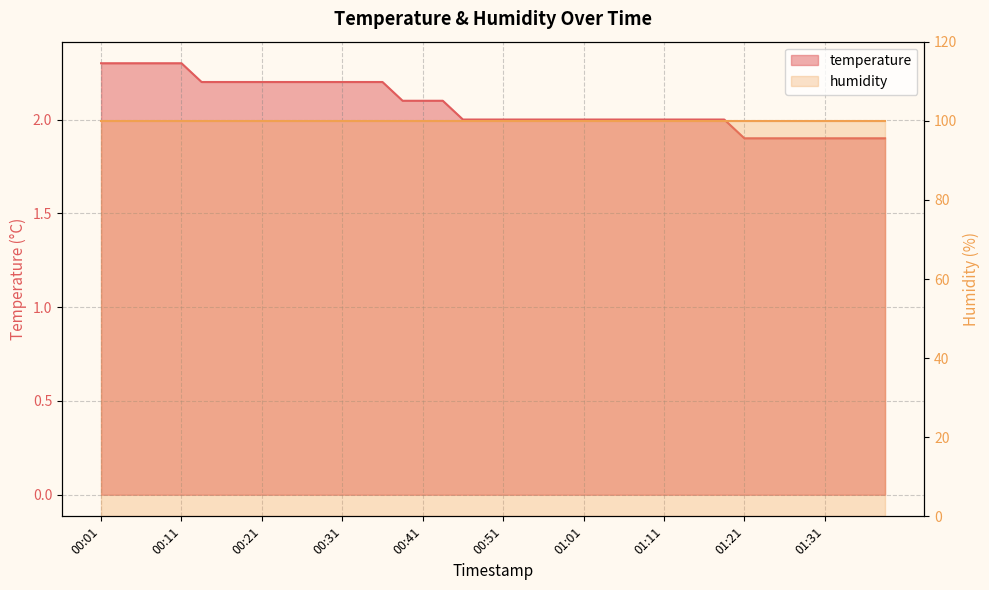

Reading left to right, extract all data points from this chart.

2.3	2.3	2.3	2.3	2.3	2.2	2.2	2.2	2.2	2.2	2.2	2.2	2.2	2.2	2.2	2.1	2.1	2.1	2.0	2.0	2.0	2.0	2.0	2.0	2.0	2.0	2.0	2.0	2.0	2.0	2.0	2.0	1.9	1.9	1.9	1.9	1.9	1.9	1.9	1.9